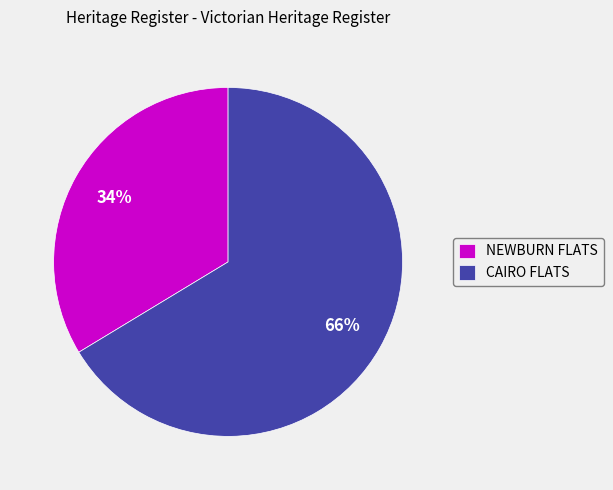

The NEWBURN FLATS slice represents 45% of the pie. True or false?

False